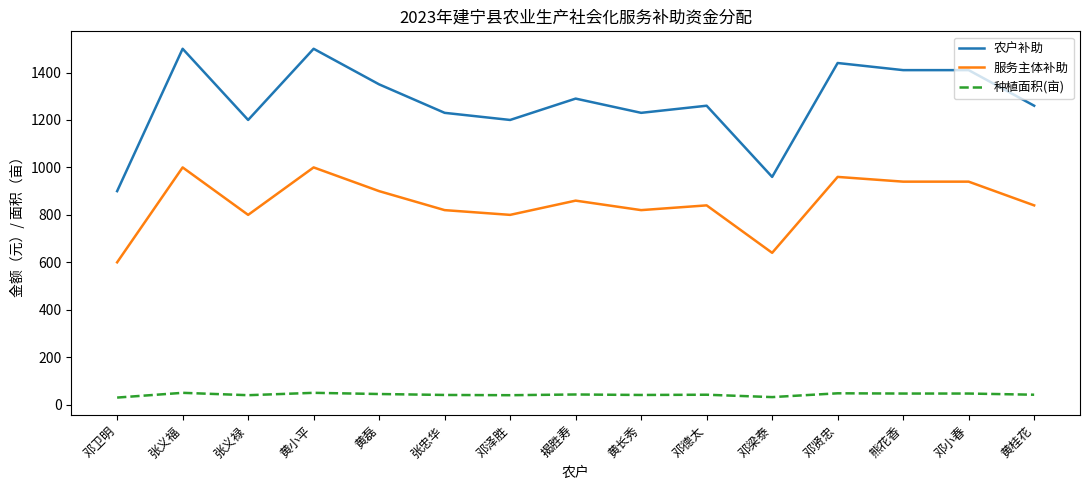

What is the minimum value for 农户补助?

900